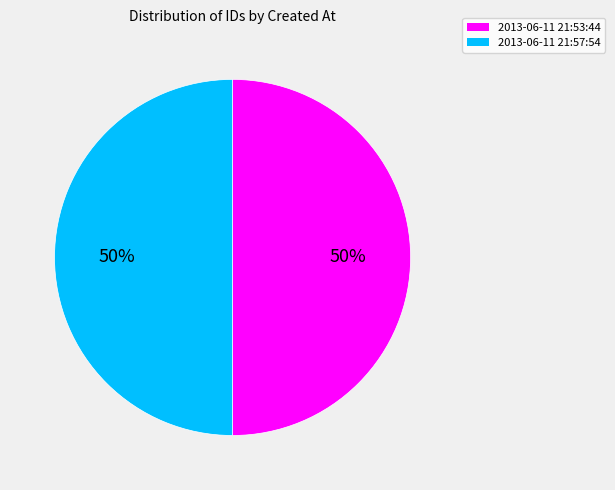

What is the ratio of the value at 2013-06-11 21:57:54 to the value at 2013-06-11 21:53:44?

1.0